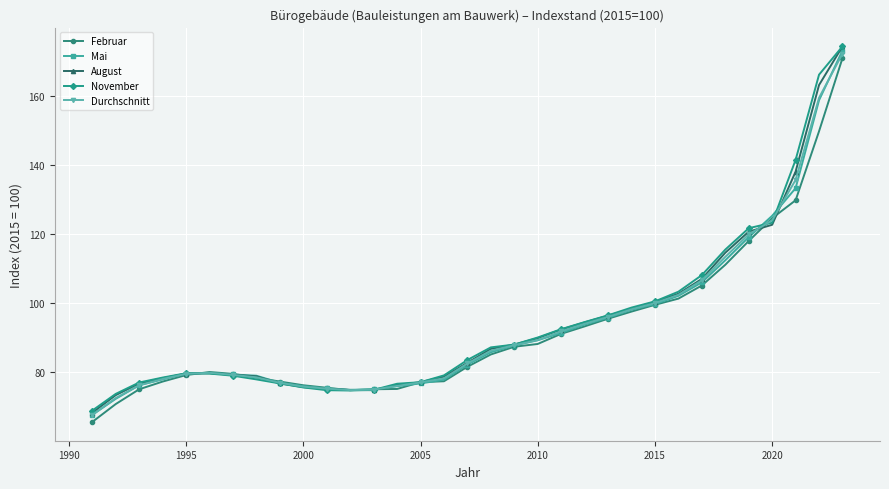

What is the sum of all Mai values?

3073.7